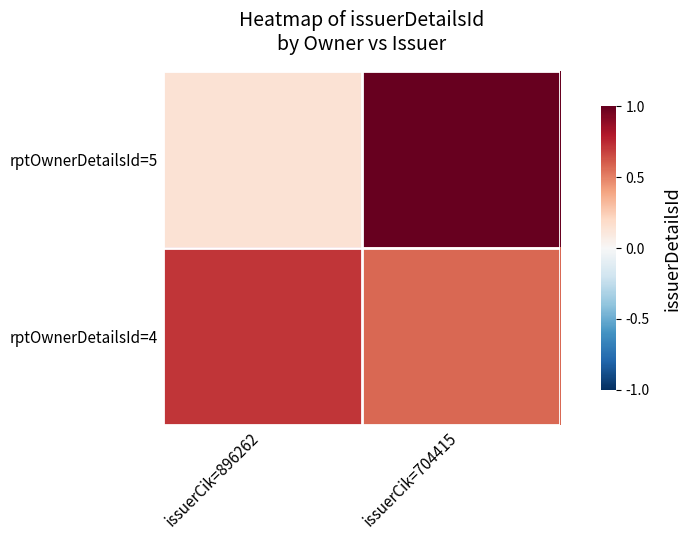

At how many categories does at least one series exceed 0?

2